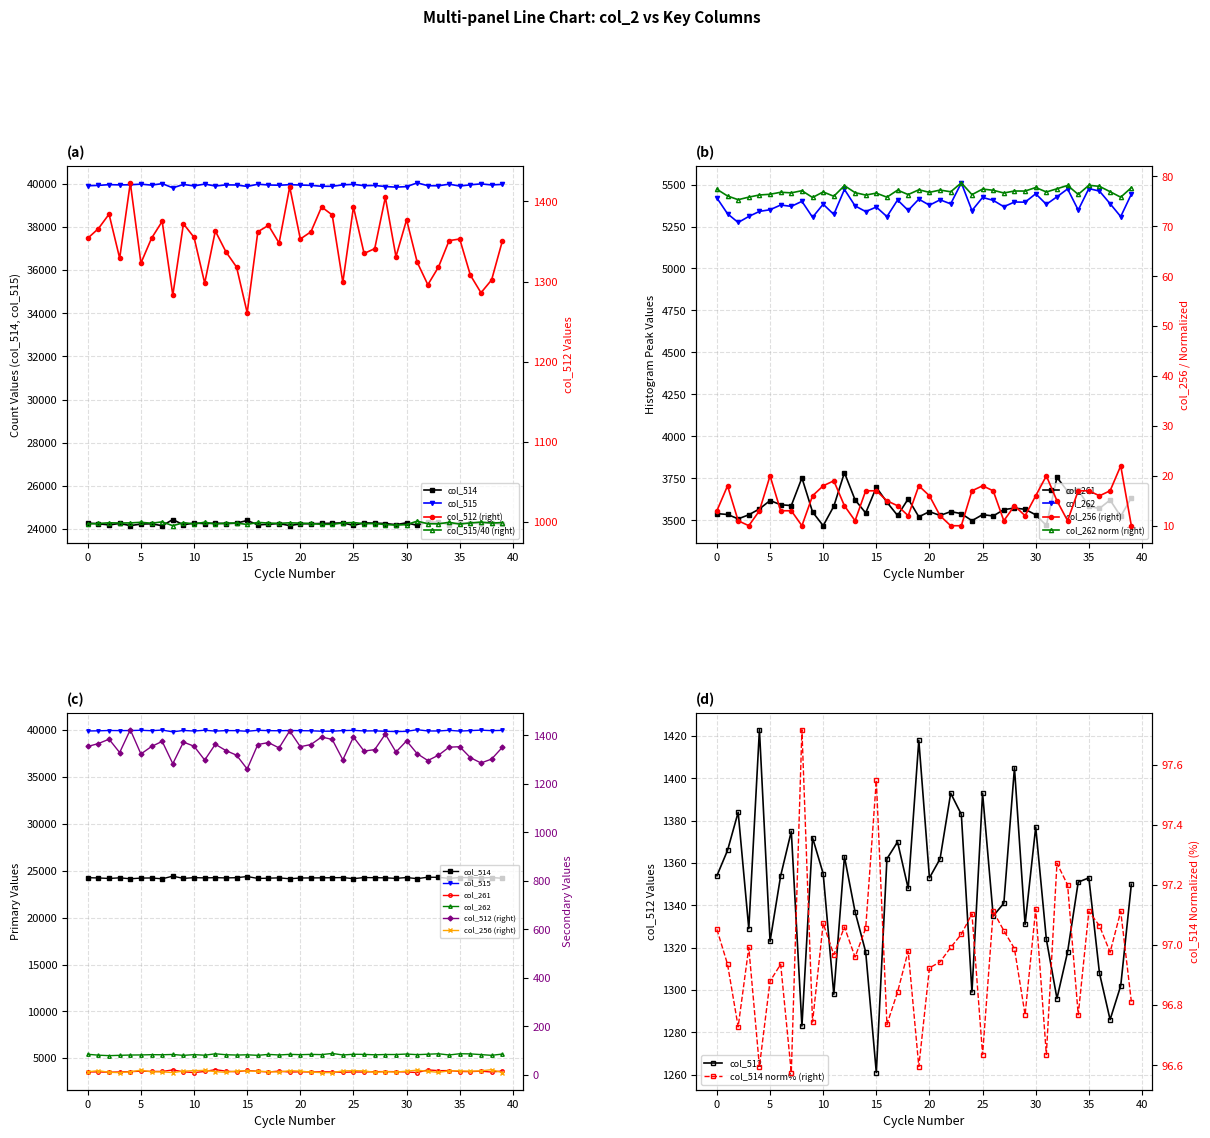

How many values in the col_515 series exceed 39953?

19